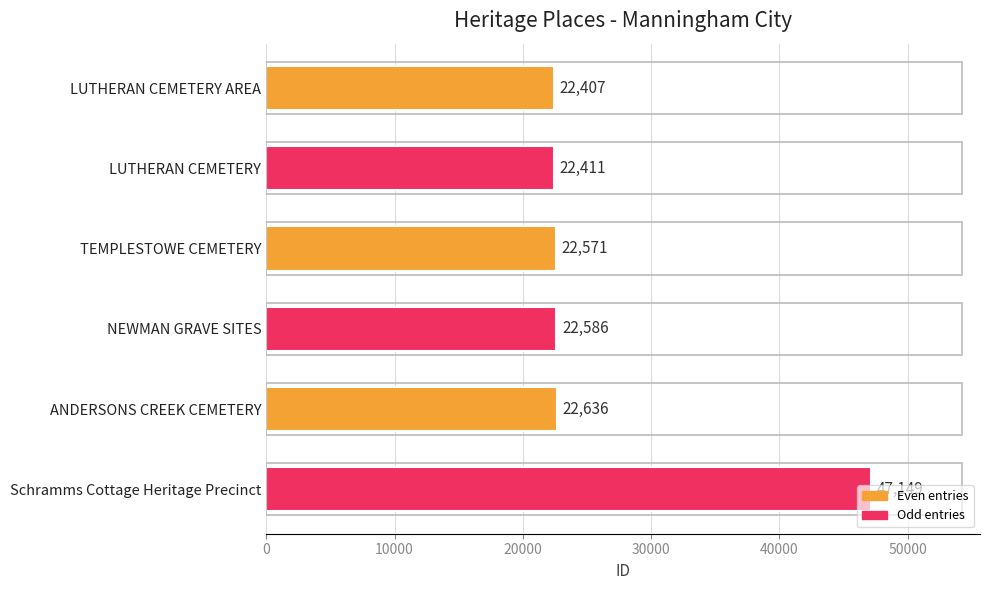

Between LUTHERAN CEMETERY and ANDERSONS CREEK CEMETERY, which is larger?

ANDERSONS CREEK CEMETERY